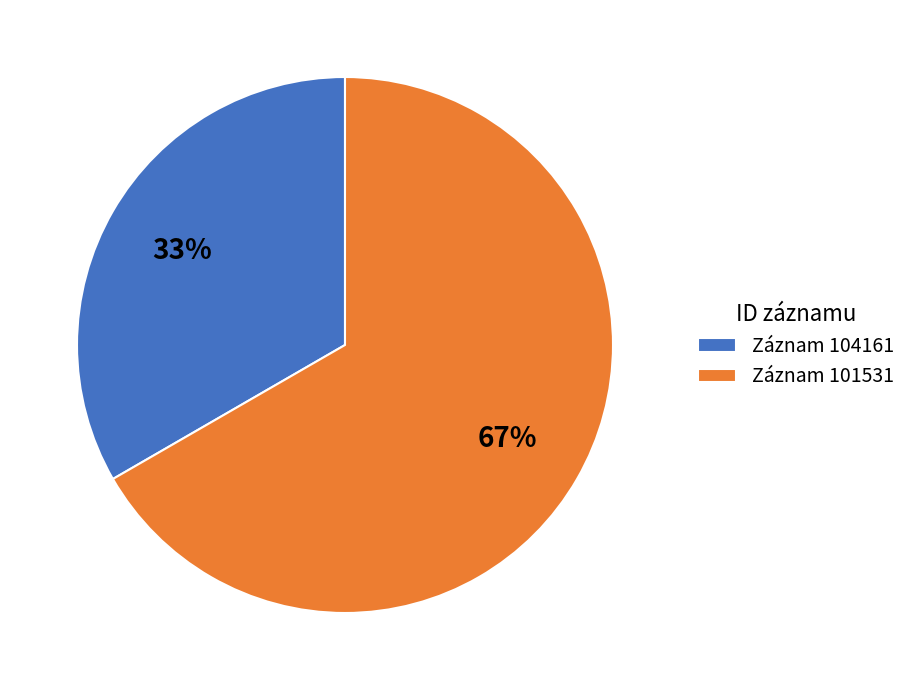

Which has a higher value, Záznam 101531 or Záznam 104161?

Záznam 101531